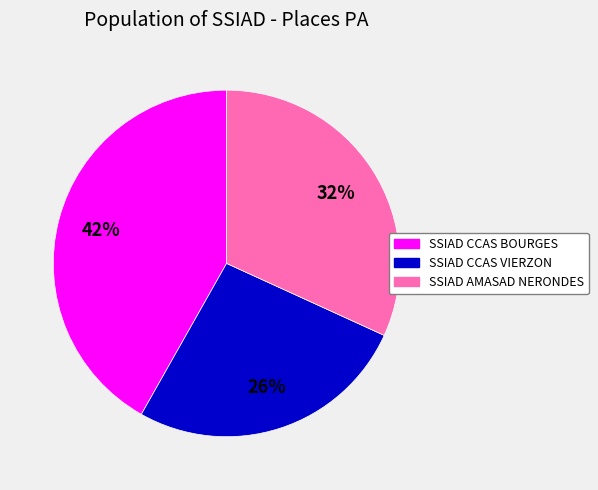

Does SSIAD CCAS VIERZON account for over 50% of the chart?

No